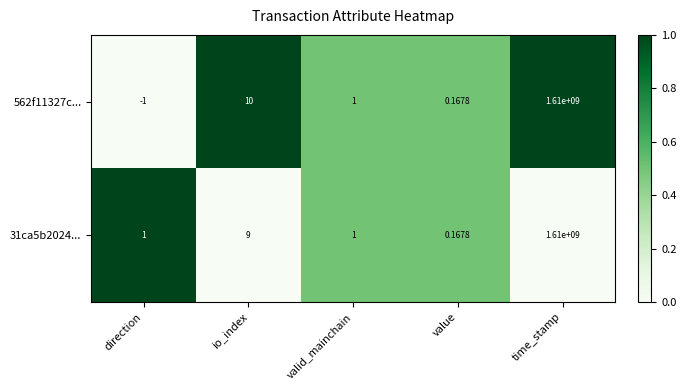

Which category has the highest value across all series?

time_stamp